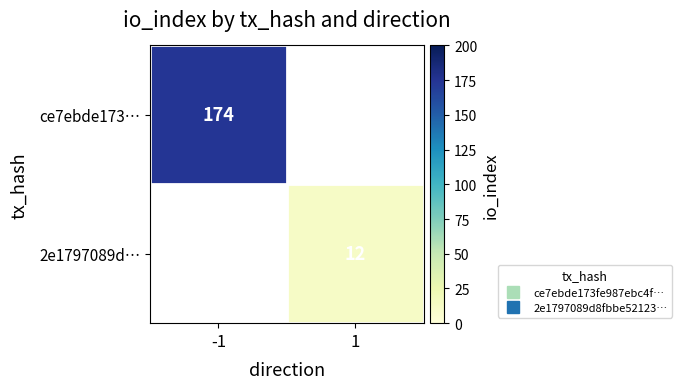

List the series in order of their peak value, highest first.

ce7ebde173…, 2e1797089d…